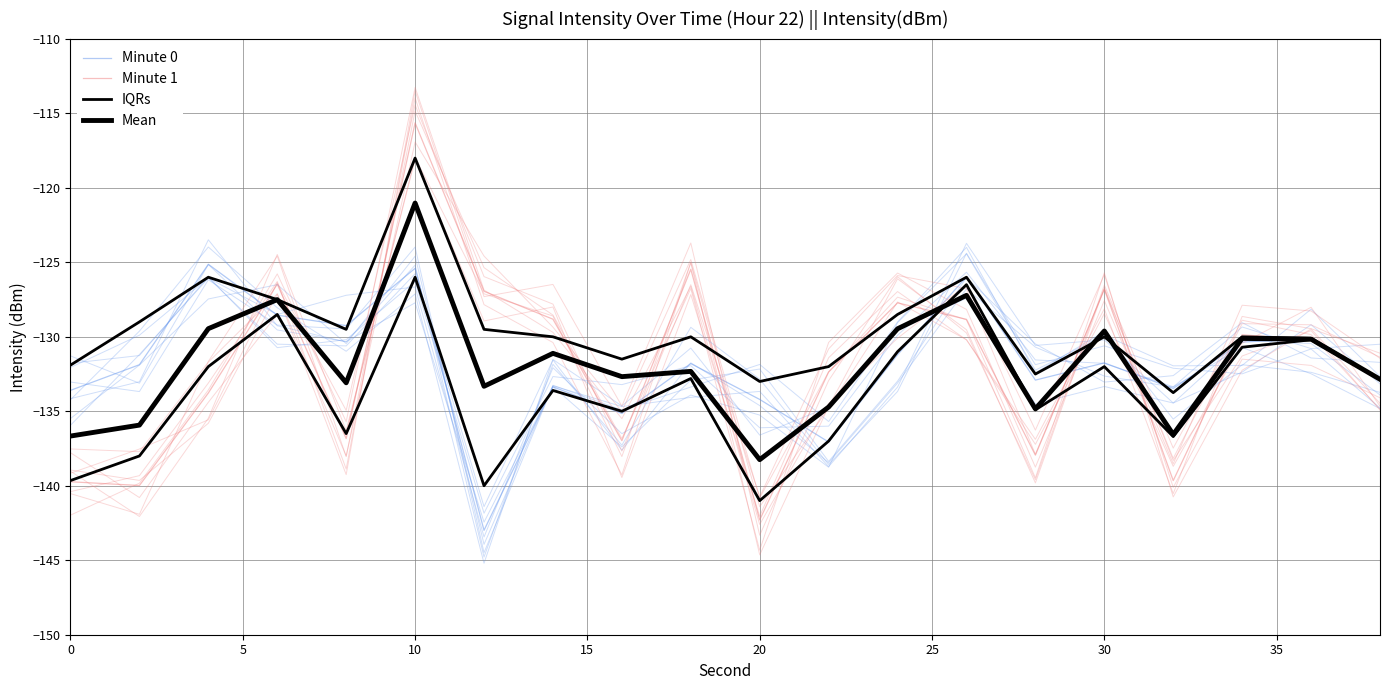

How many data points in Mean are less than -132?

11